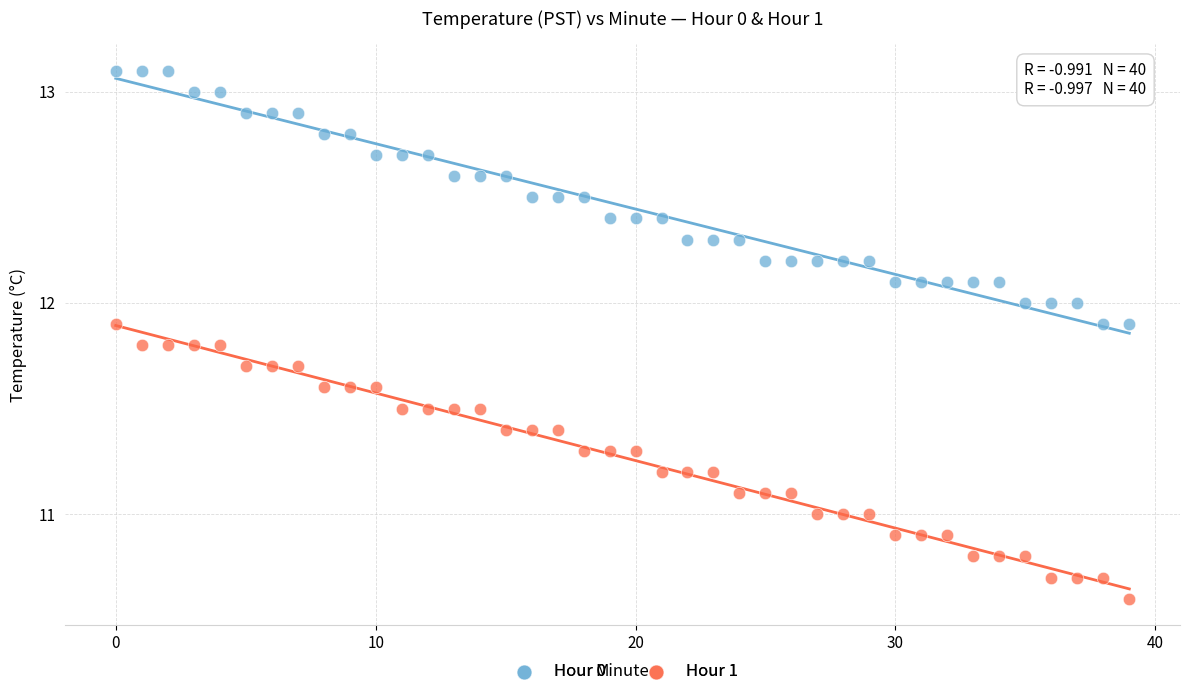

Which series reaches the maximum Y coordinate?

Hour 0